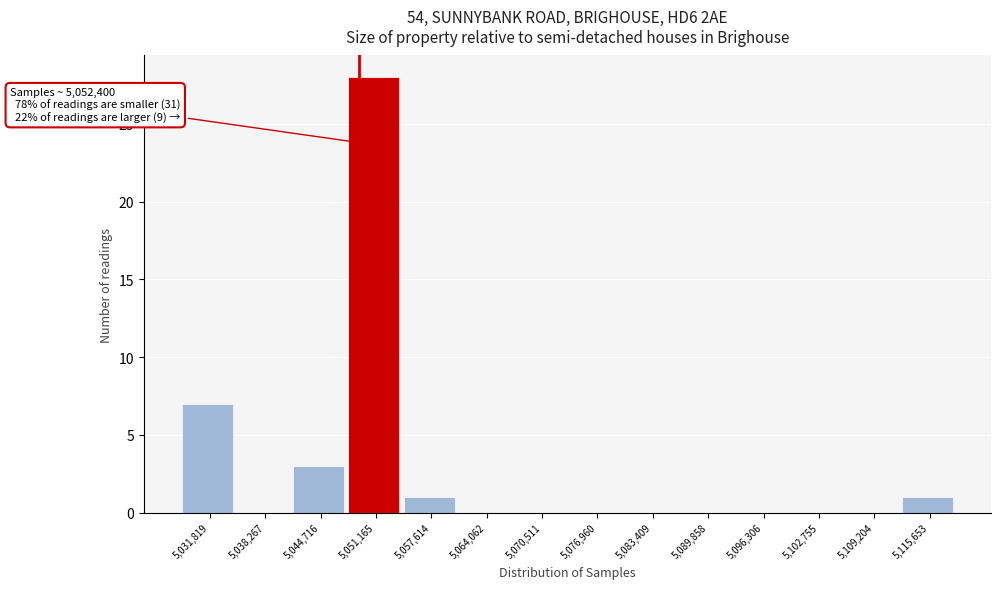

Reading left to right, transcribe all the data shown in this chart.

5,031,819=7	5,038,267=0	5,044,716=3	5,051,165=28	5,057,614=1	5,064,062=0	5,070,511=0	5,076,960=0	5,083,409=0	5,089,858=0	5,096,306=0	5,102,755=0	5,109,204=0	5,115,653=1